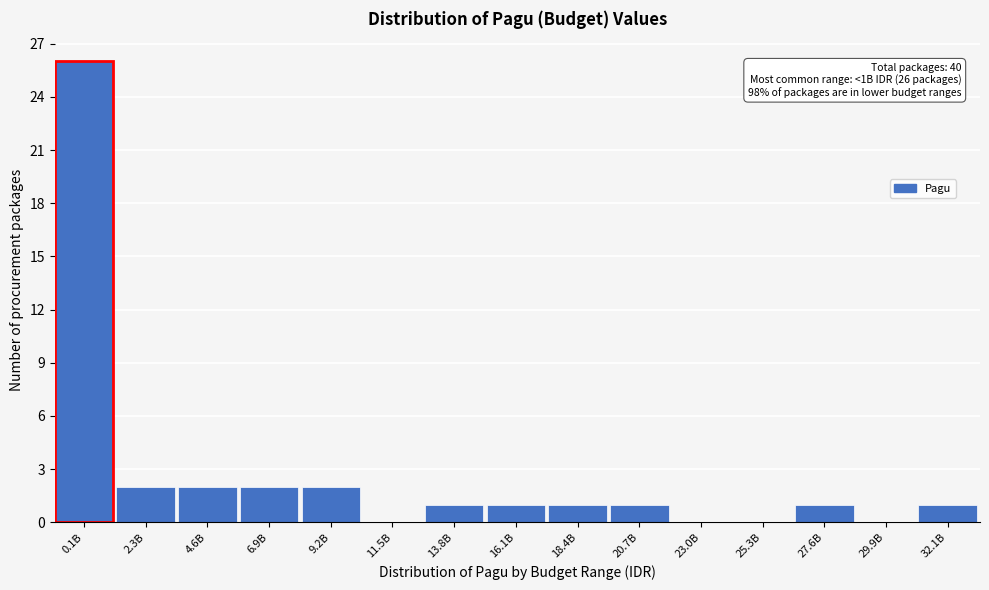

Reading left to right, what are all the values shown in this chart?

0.1B=26	2.3B=2	4.6B=2	6.9B=2	9.2B=2	11.5B=0	13.8B=1	16.1B=1	18.4B=1	20.7B=1	23.0B=0	25.3B=0	27.6B=1	29.9B=0	32.1B=1